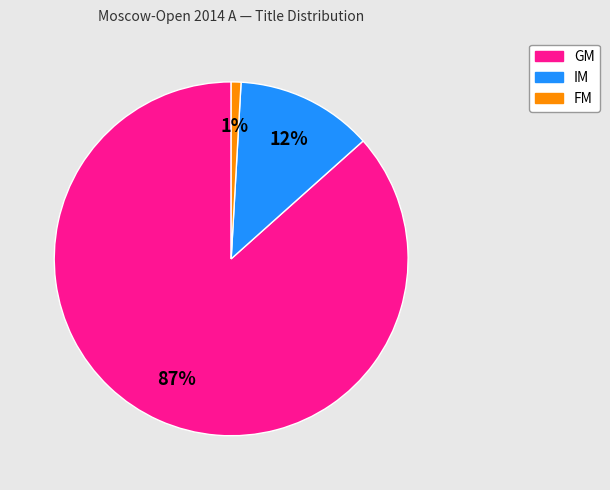

Rank the categories by value from highest to lowest.

GM, IM, FM